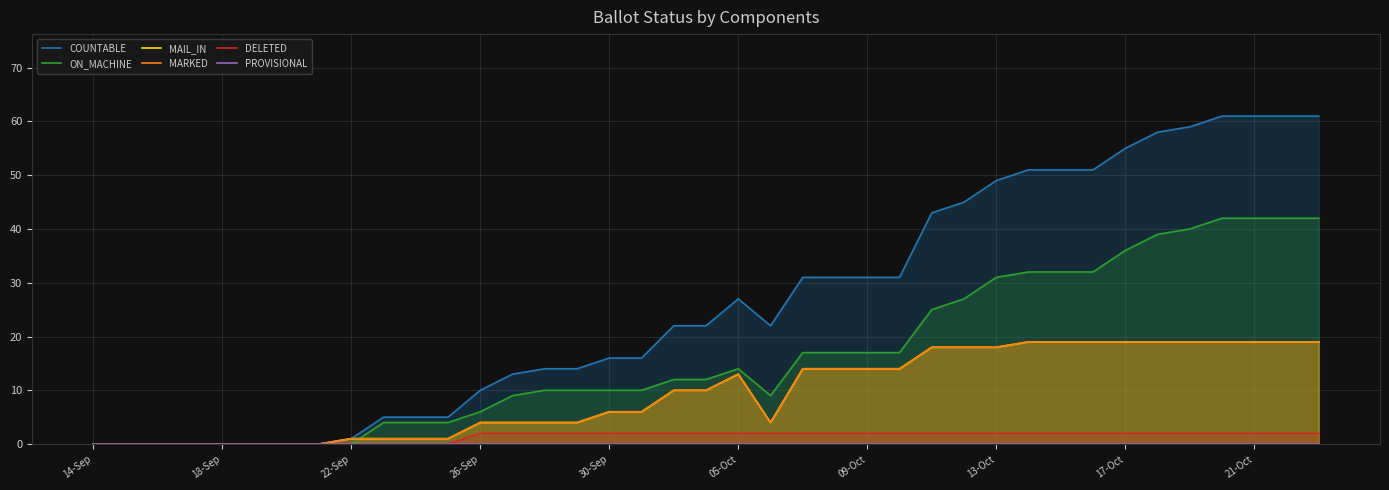

How many lines are shown in the chart?

6